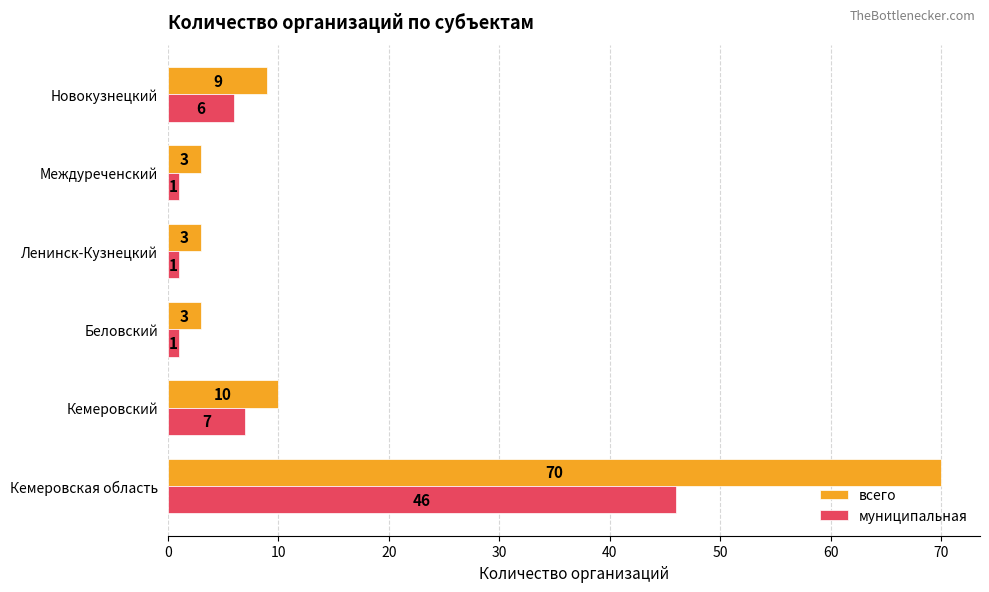

What is the difference between the highest and lowest values at Кемеровский?

3